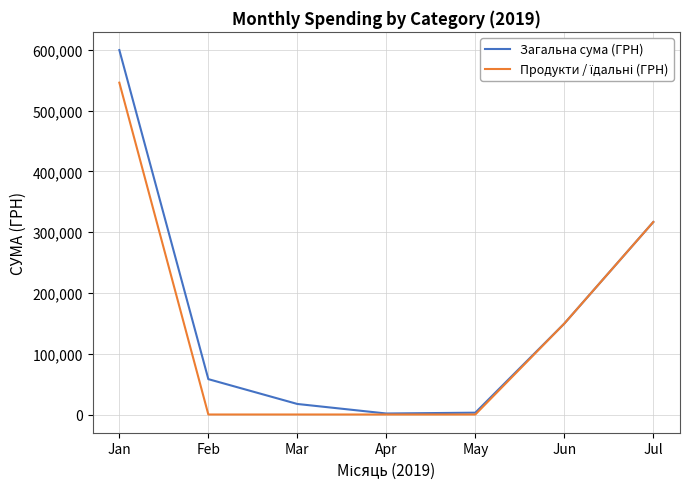

Read the Загальна сума (ГРН) value at Apr.

1640.0